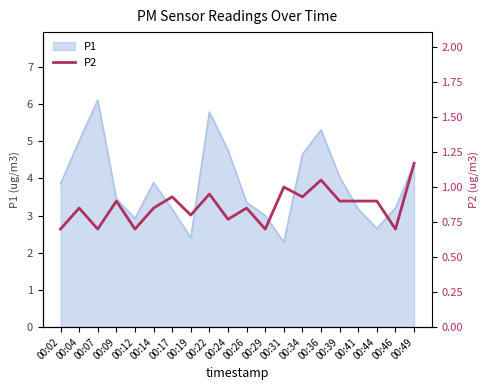

Reading right to left, transcribe all the data shown in this chart.

1.2	0.7	0.9	0.9	0.9	1.1	0.9	1.0	0.7	0.8	0.8	0.9	0.8	0.9	0.8	0.7	0.9	0.7	0.8	0.7